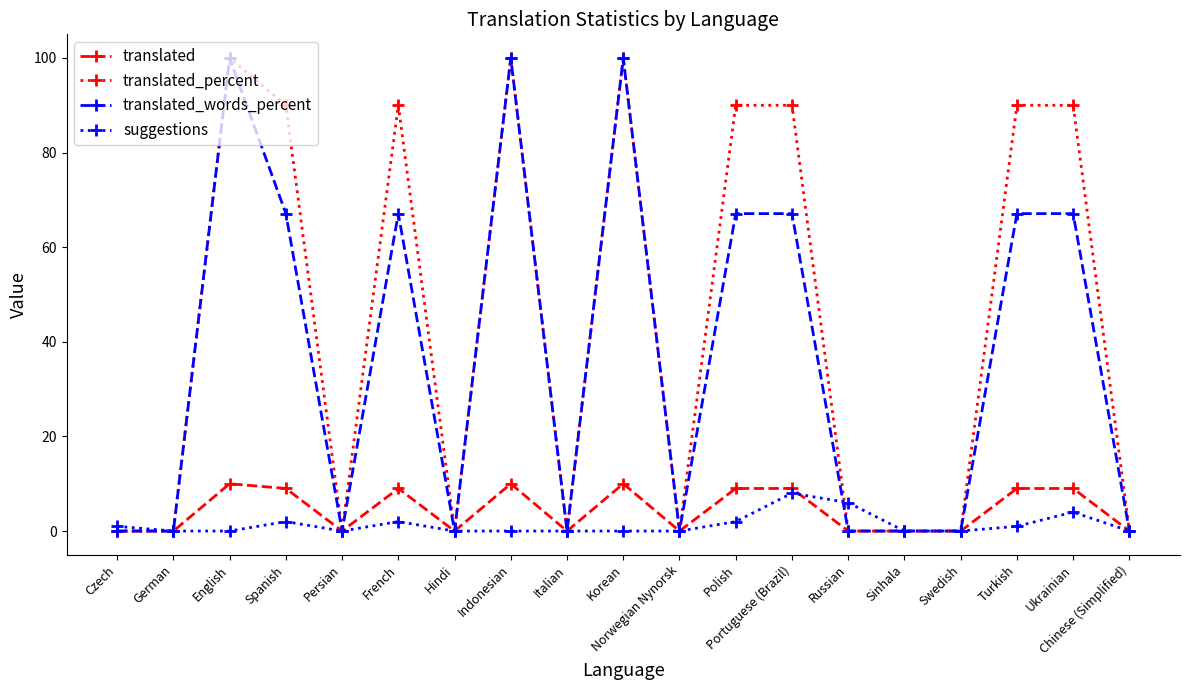

What is the maximum value for translated_percent?

100.0